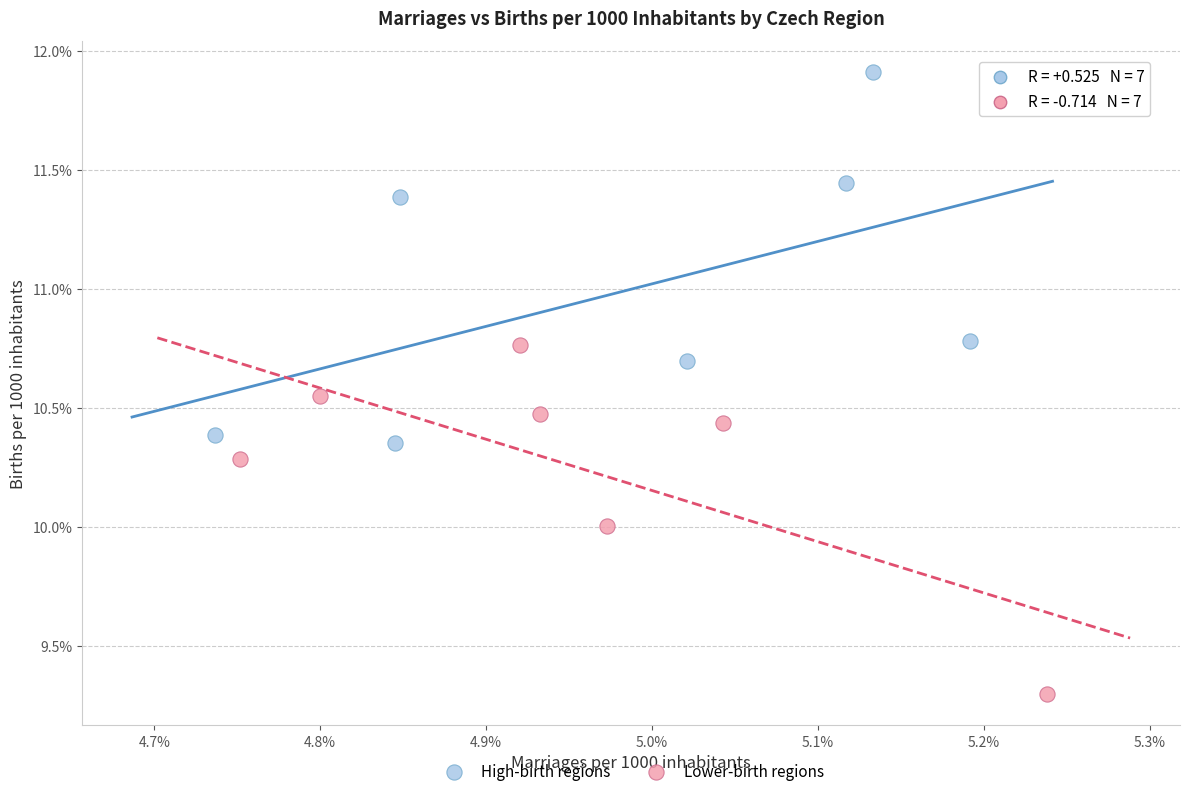

Which series reaches the minimum Y coordinate?

Lower-birth regions